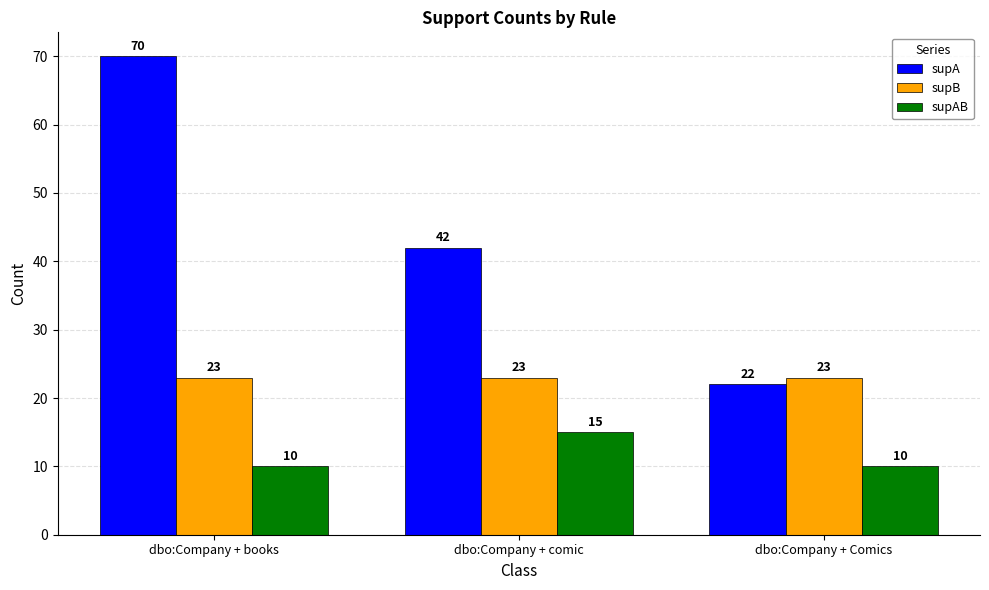

Which series has the largest total across all categories?

supA